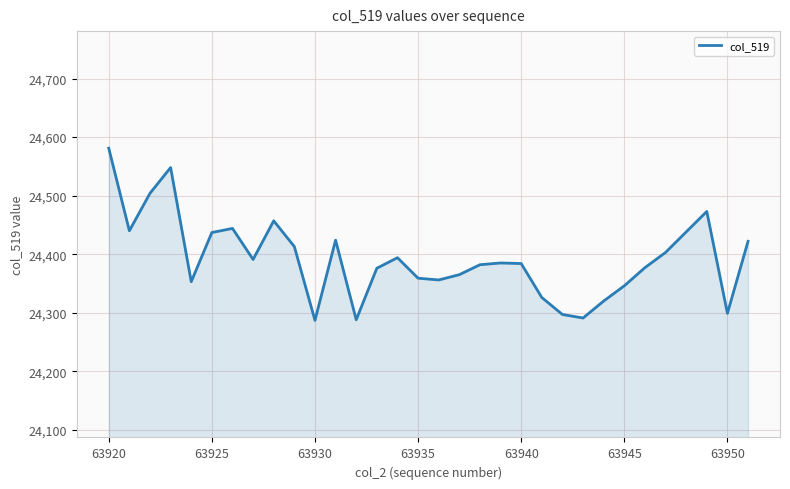

What is the minimum value shown in the chart?

24287